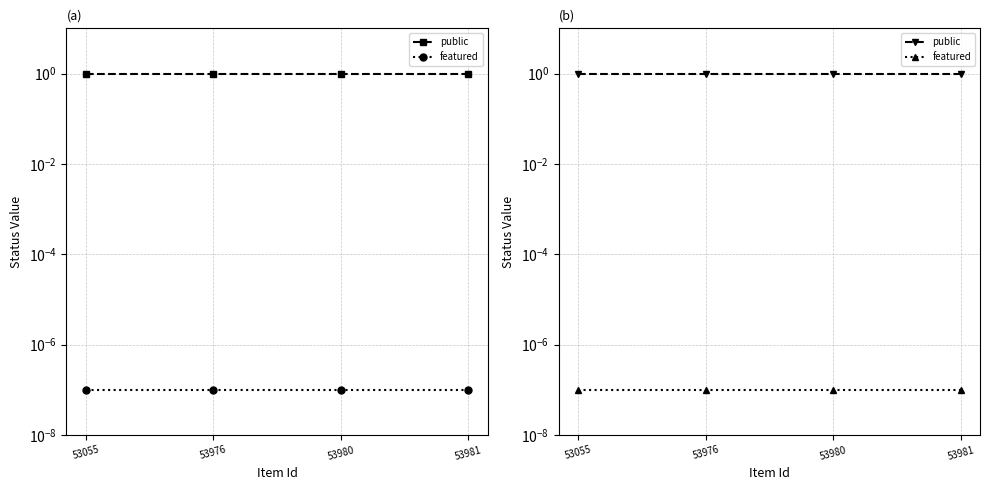

The value of public at 53980 is 1.0. True or false?

True